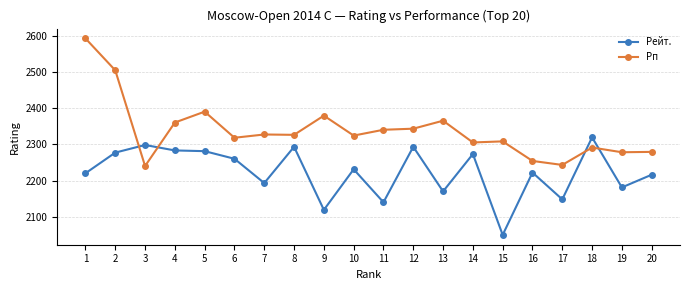

At which category does the chart reach its peak across all series?

1